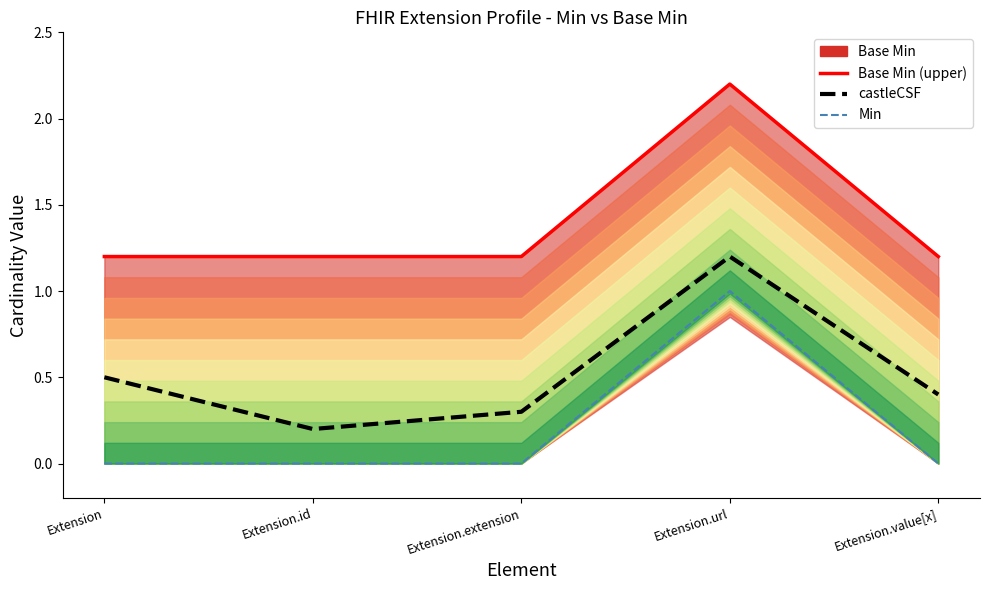

How many Min values are between 0 and 1?

5